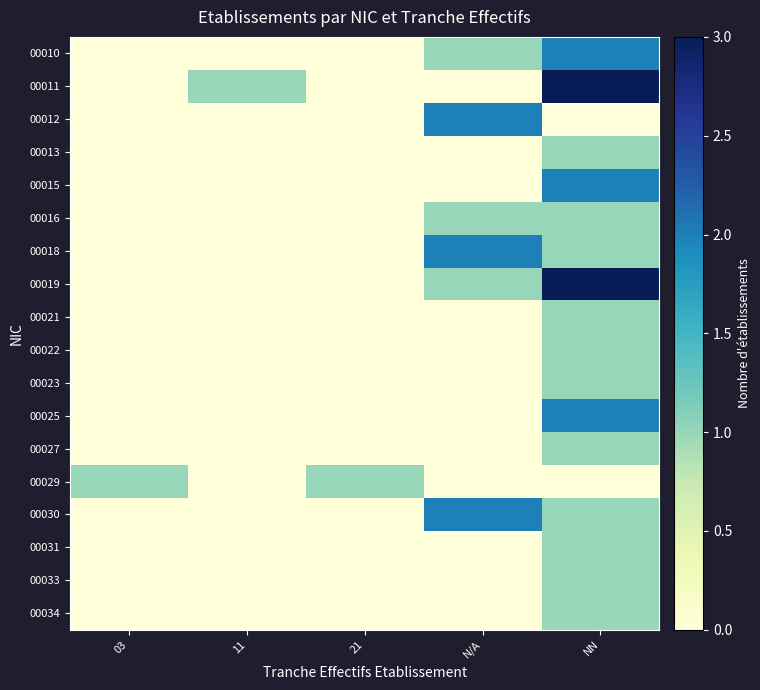

Reading left to right, transcribe all the data shown in this chart.

00010: 03=0	11=0	21=0	N/A=1	NN=2
00011: 03=0	11=1	21=0	N/A=0	NN=3
00012: 03=0	11=0	21=0	N/A=2	NN=0
00013: 03=0	11=0	21=0	N/A=0	NN=1
00015: 03=0	11=0	21=0	N/A=0	NN=2
00016: 03=0	11=0	21=0	N/A=1	NN=1
00018: 03=0	11=0	21=0	N/A=2	NN=1
00019: 03=0	11=0	21=0	N/A=1	NN=3
00021: 03=0	11=0	21=0	N/A=0	NN=1
00022: 03=0	11=0	21=0	N/A=0	NN=1
00023: 03=0	11=0	21=0	N/A=0	NN=1
00025: 03=0	11=0	21=0	N/A=0	NN=2
00027: 03=0	11=0	21=0	N/A=0	NN=1
00029: 03=1	11=0	21=1	N/A=0	NN=0
00030: 03=0	11=0	21=0	N/A=2	NN=1
00031: 03=0	11=0	21=0	N/A=0	NN=1
00033: 03=0	11=0	21=0	N/A=0	NN=1
00034: 03=0	11=0	21=0	N/A=0	NN=1